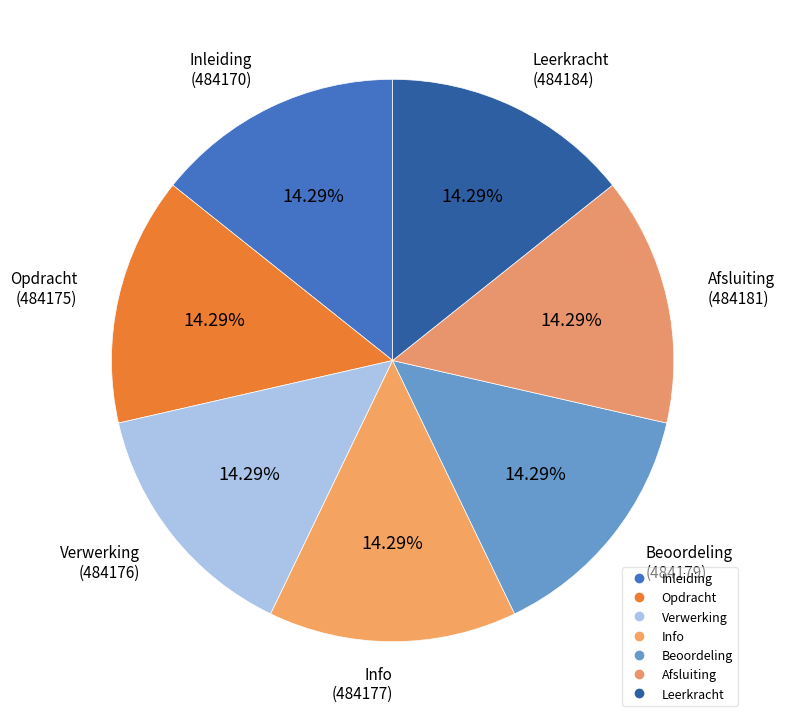

Is there a majority slice in this chart?

No